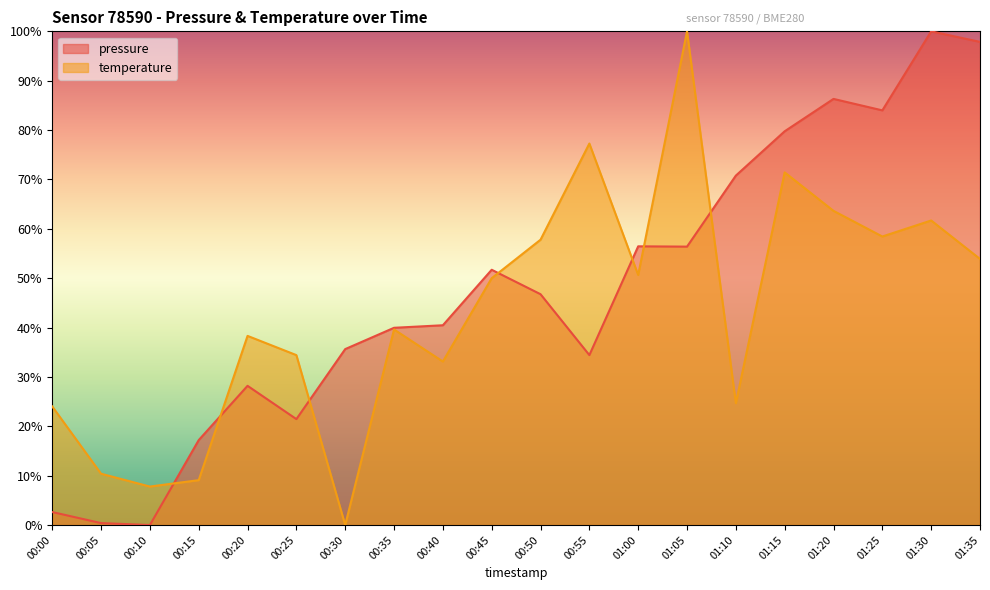

What is the maximum value shown in the chart?

100.0